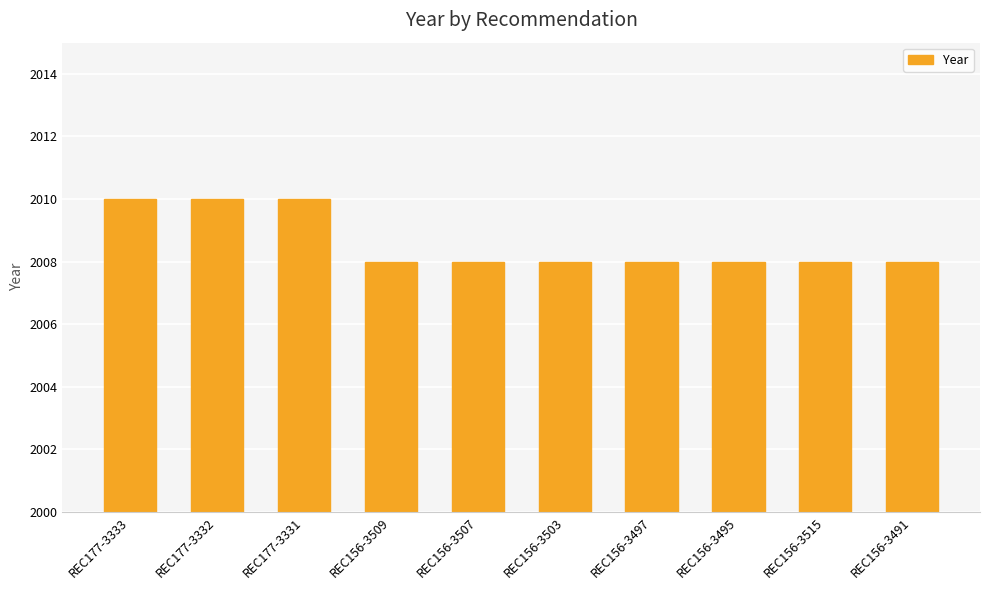

What is the sum of all values?

20086